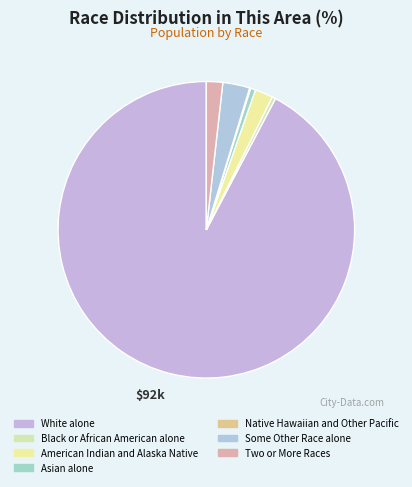

Which category has the smallest portion of the pie?

Native Hawaiian and Other Pacific